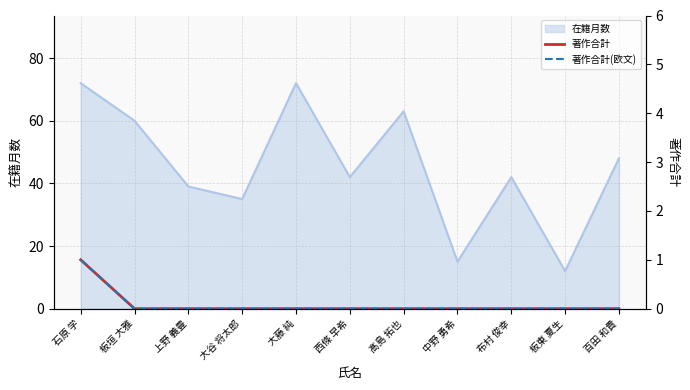

Is it true that 在籍月数 equals 60 at 板垣 大雅?

True